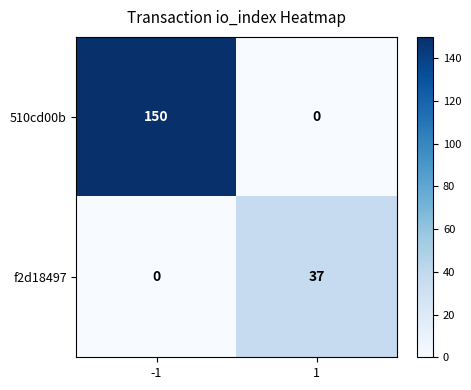

What is the average value of the 510cd00b series?

75